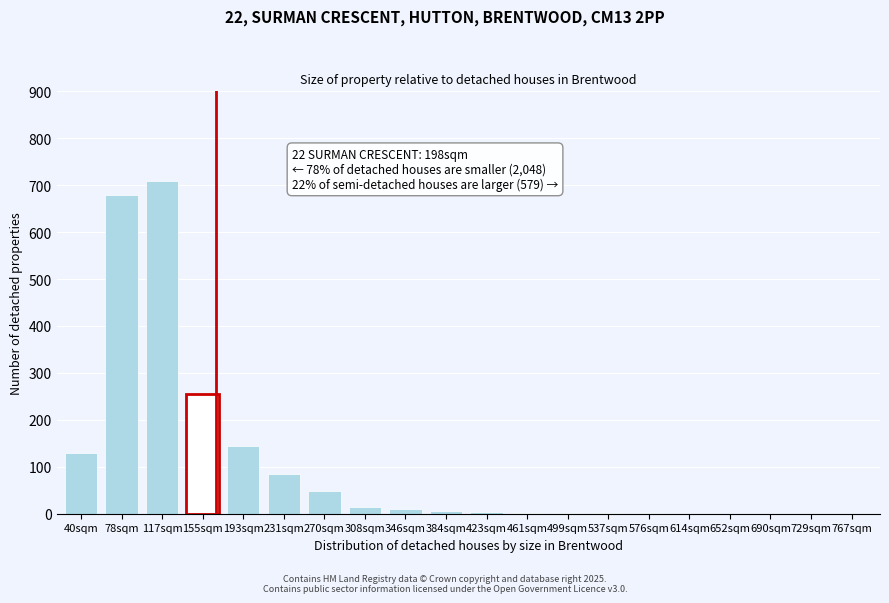

At which category does the chart reach its peak across all series?

117sqm